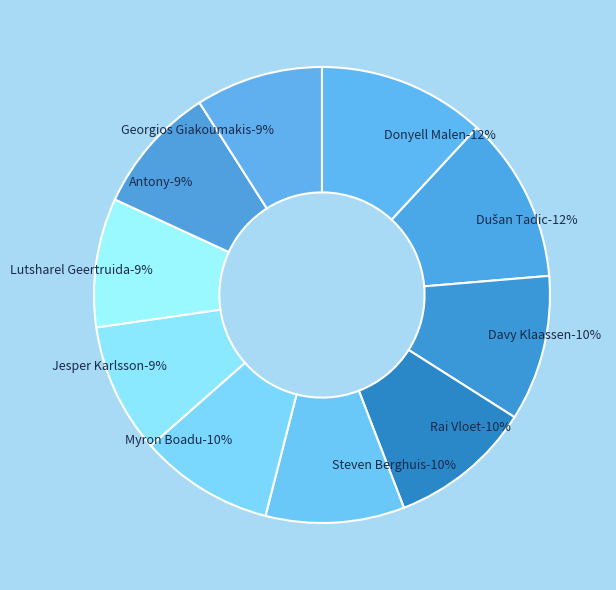

To the nearest percent, what is the combined percentage of Jesper Karlsson and Antony?

18%